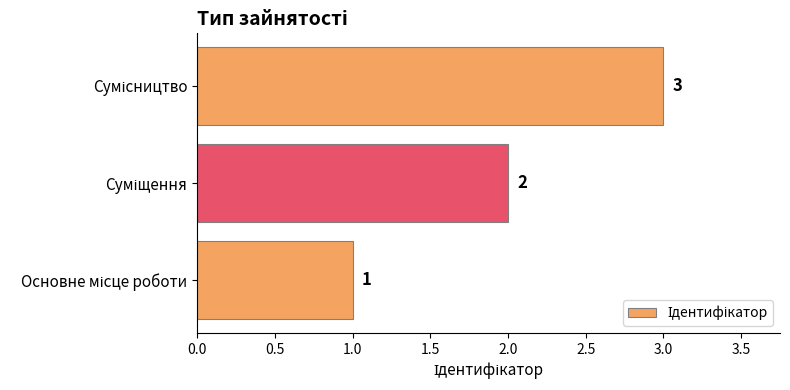

Does the chart contain any negative values?

No